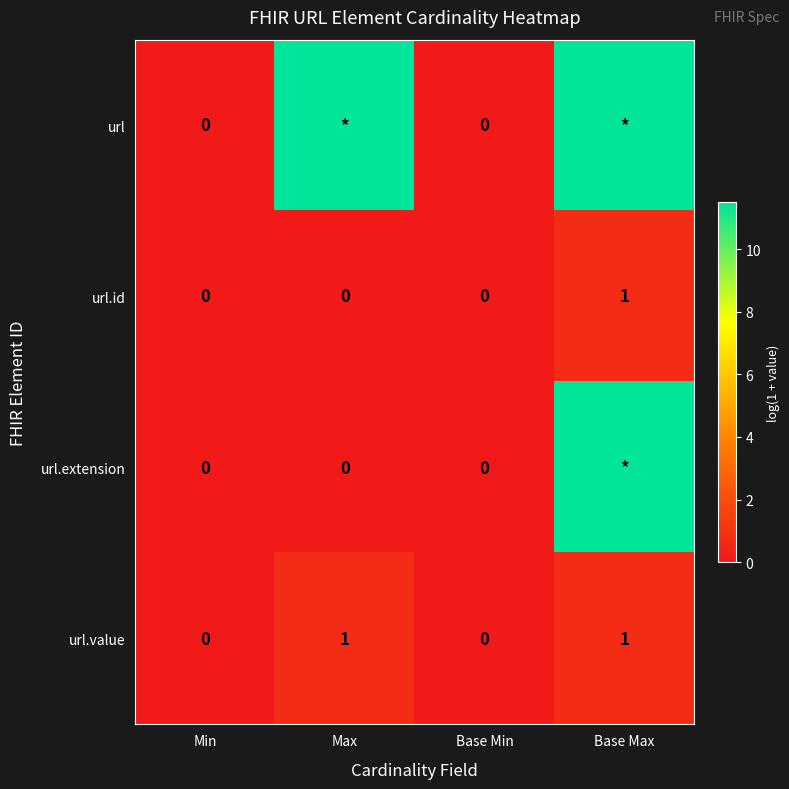

What is the maximum value shown in the chart?

11.5